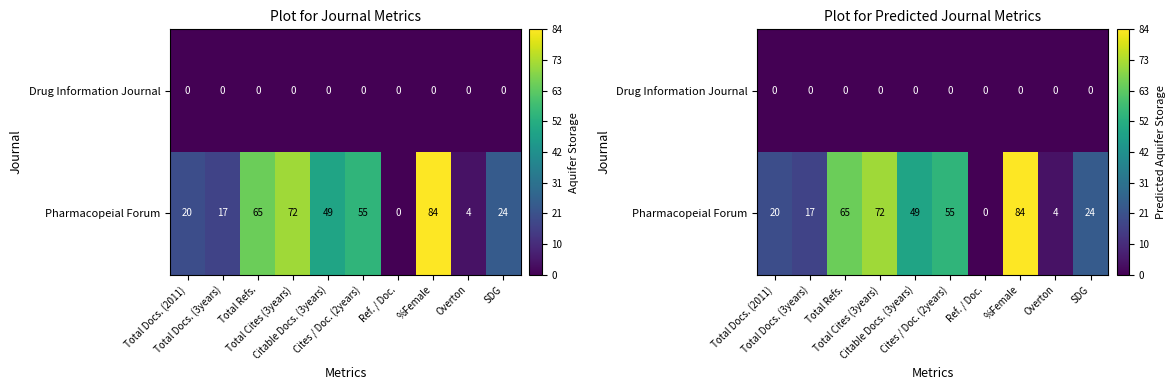

Which series has the widest spread of values?

Pharmacopeial Forum